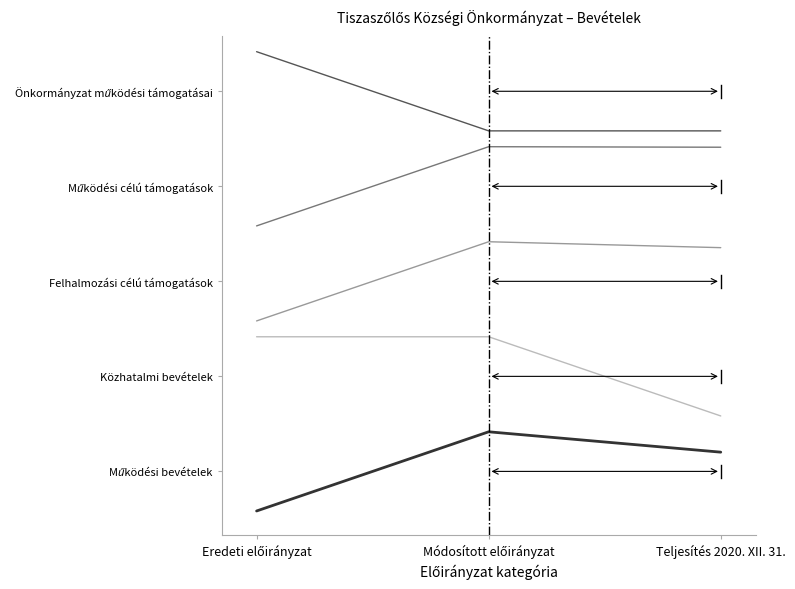

What is the label of the 2nd point from the left?

Módosított előirányzat